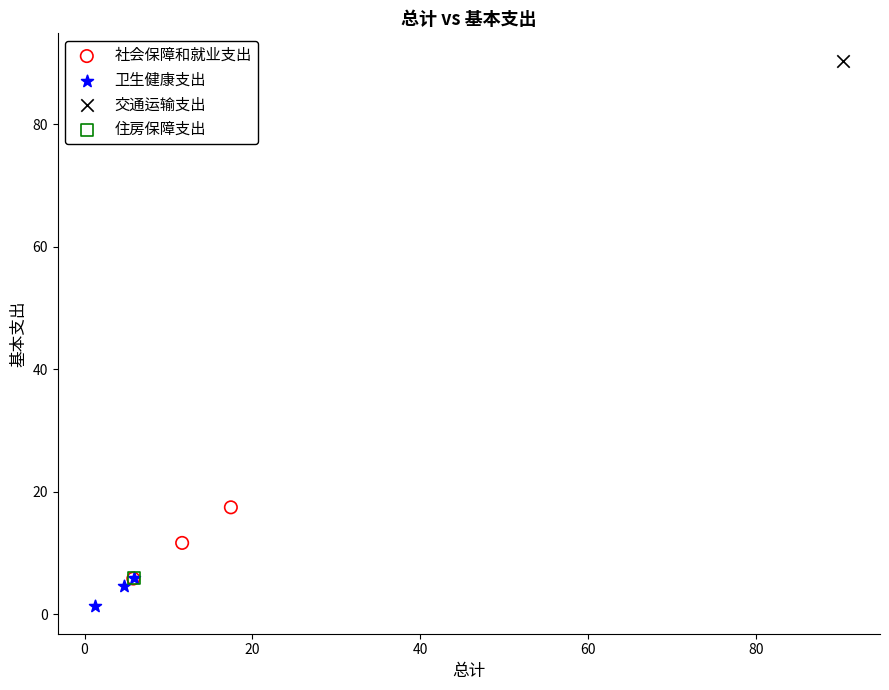

Which series contains the highest Y value?

交通运输支出